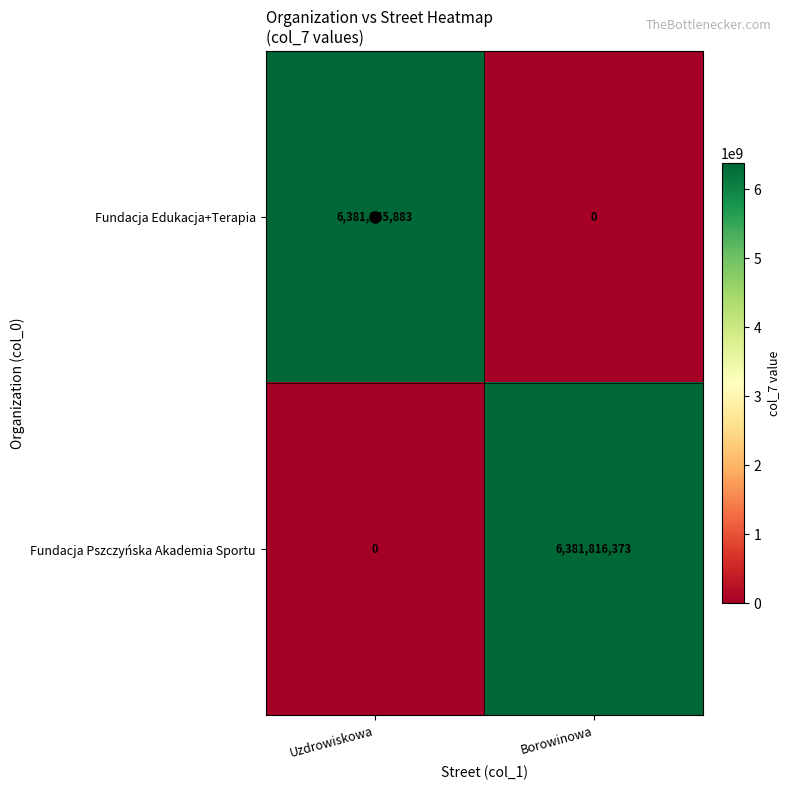

List the series in order of their overall mean, highest first.

Fundacja Edukacja+Terapia, Fundacja Pszczyńska Akademia Sportu